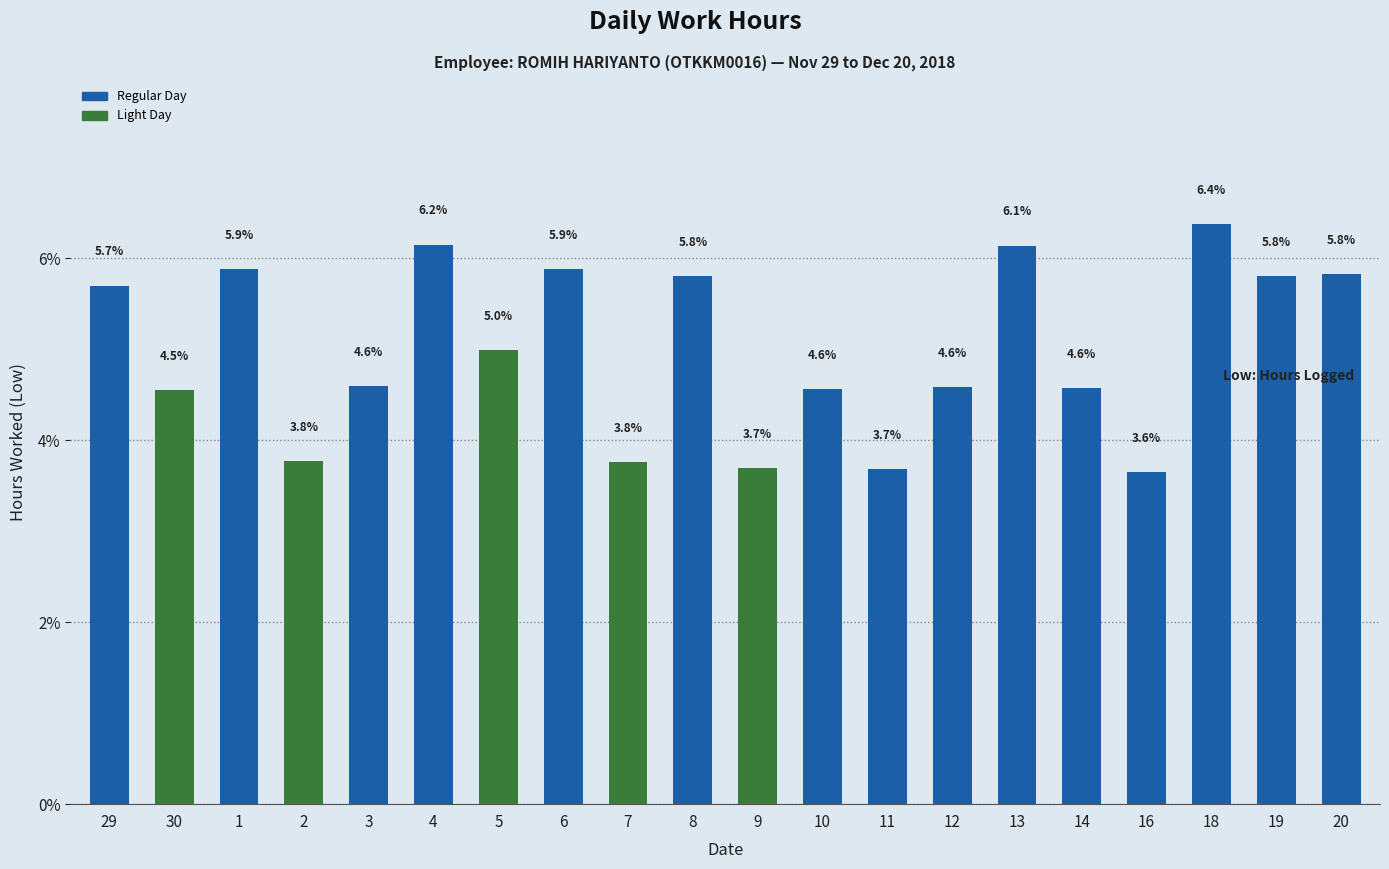

Count the number of data series in this chart.

1